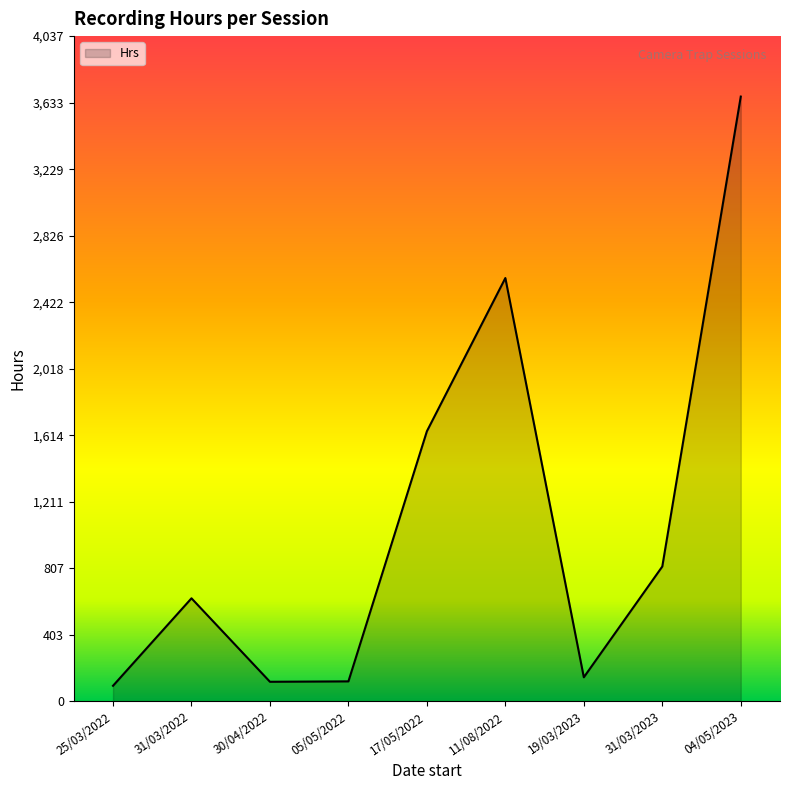

True or false: the data shows 3547.0 at 11/08/2022.

False